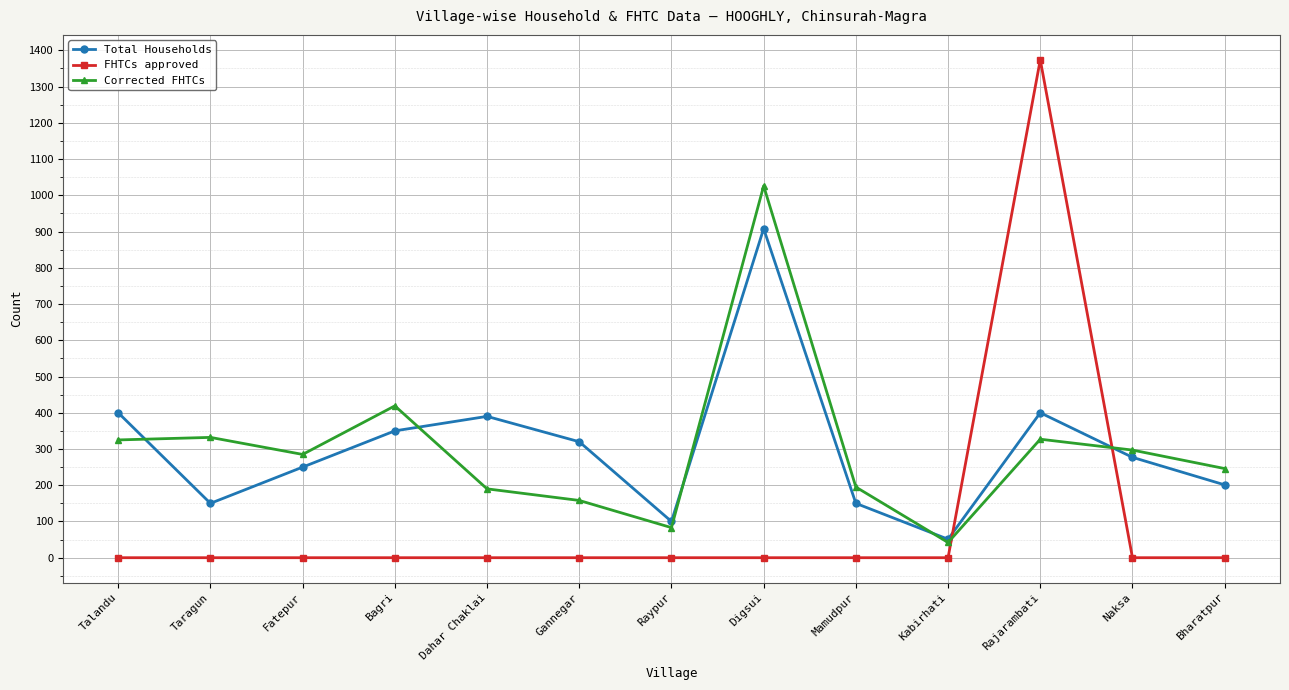

Rank the series by their maximum value, from lowest to highest.

Total Households, Corrected FHTCs, FHTCs approved